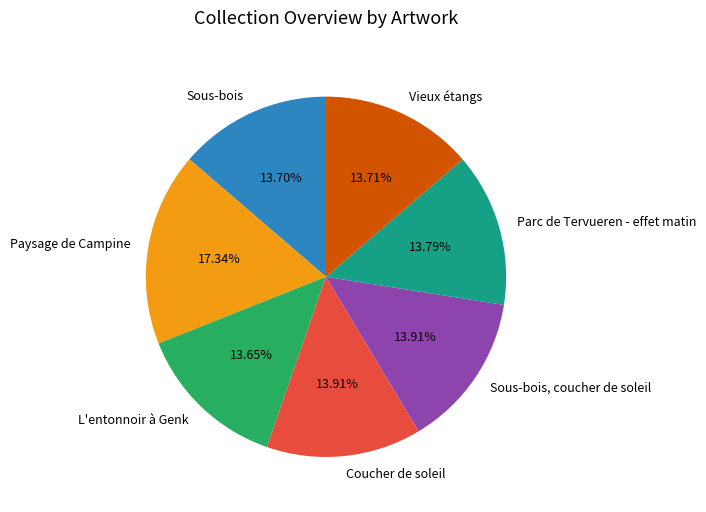

To the nearest percent, what portion does Parc de Tervueren - effet matin represent?

14%